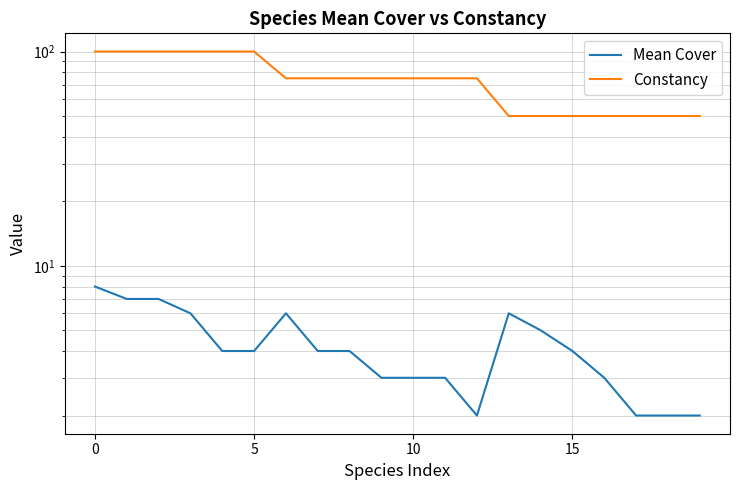

What is the difference between the maximum and minimum values in the Mean Cover series?

6